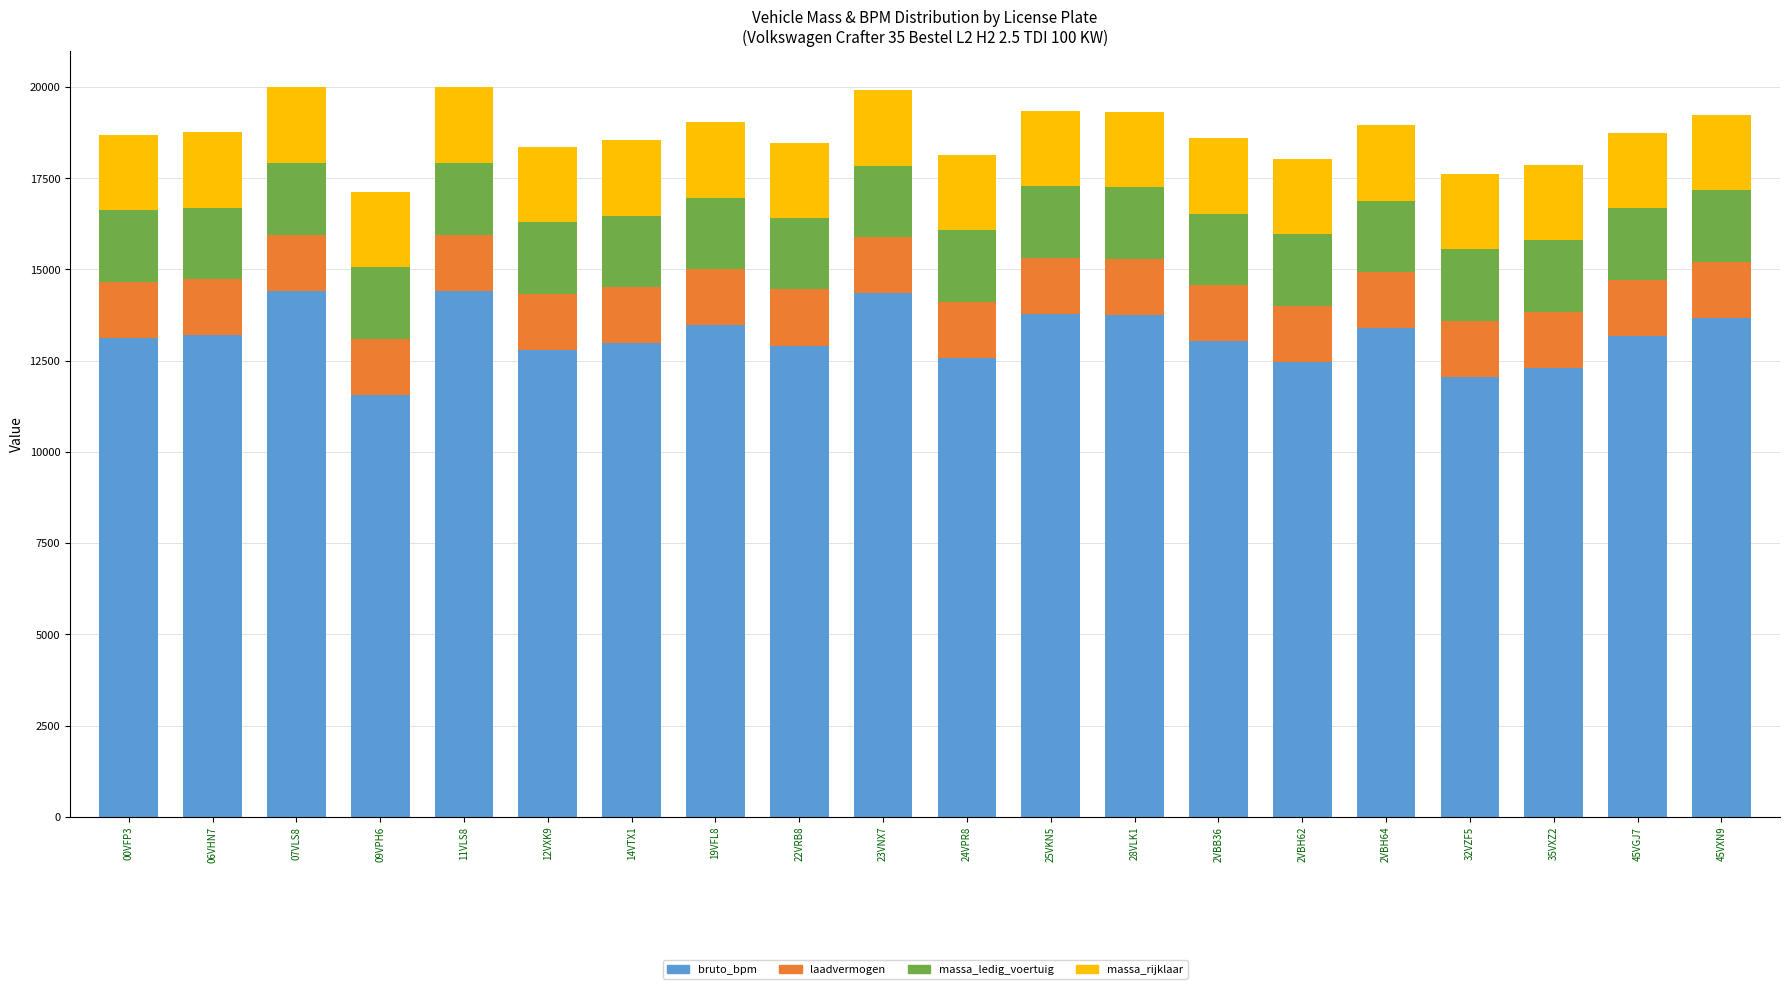

What is the difference between the maximum and second lowest values in the bruto_bpm series?

2367